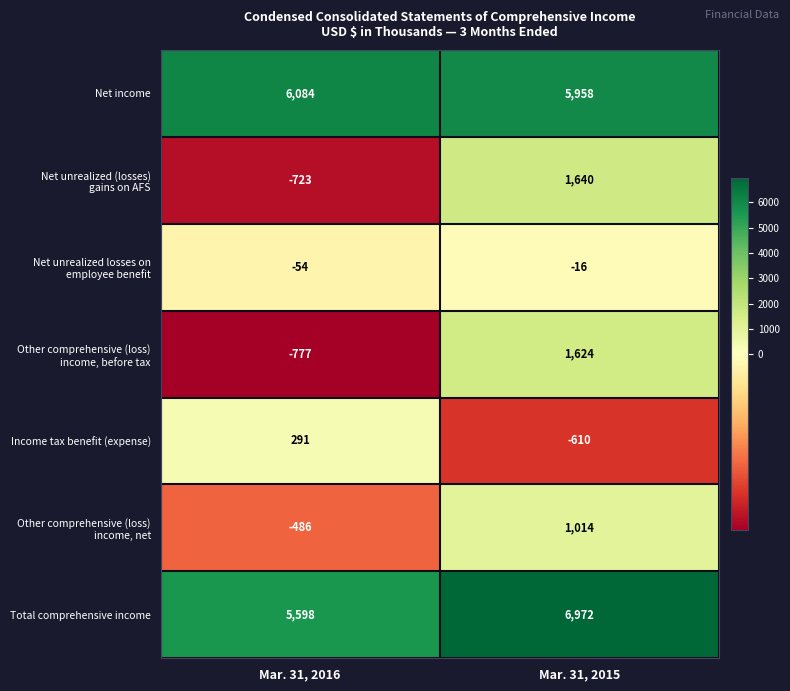

How many series are shown in this chart?

7